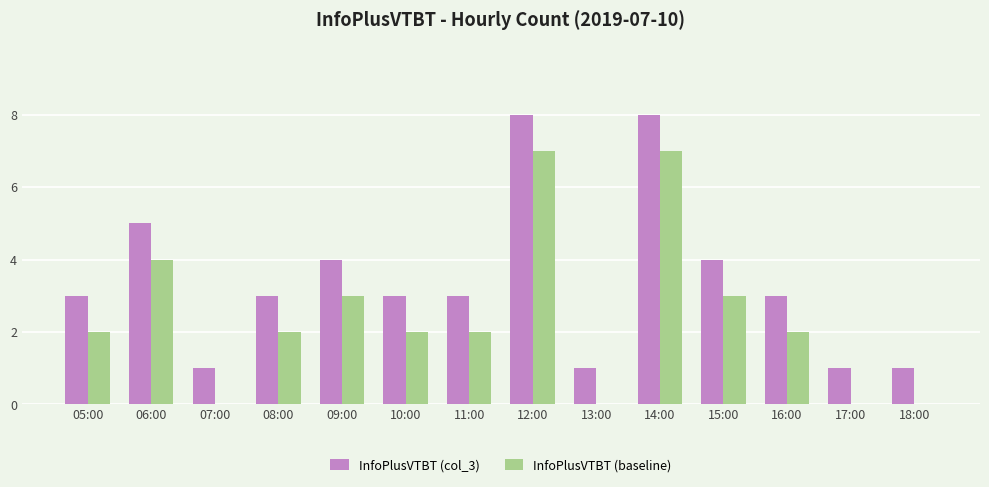

Is it true that InfoPlusVTBT (baseline) equals 3 at 16:00?

False